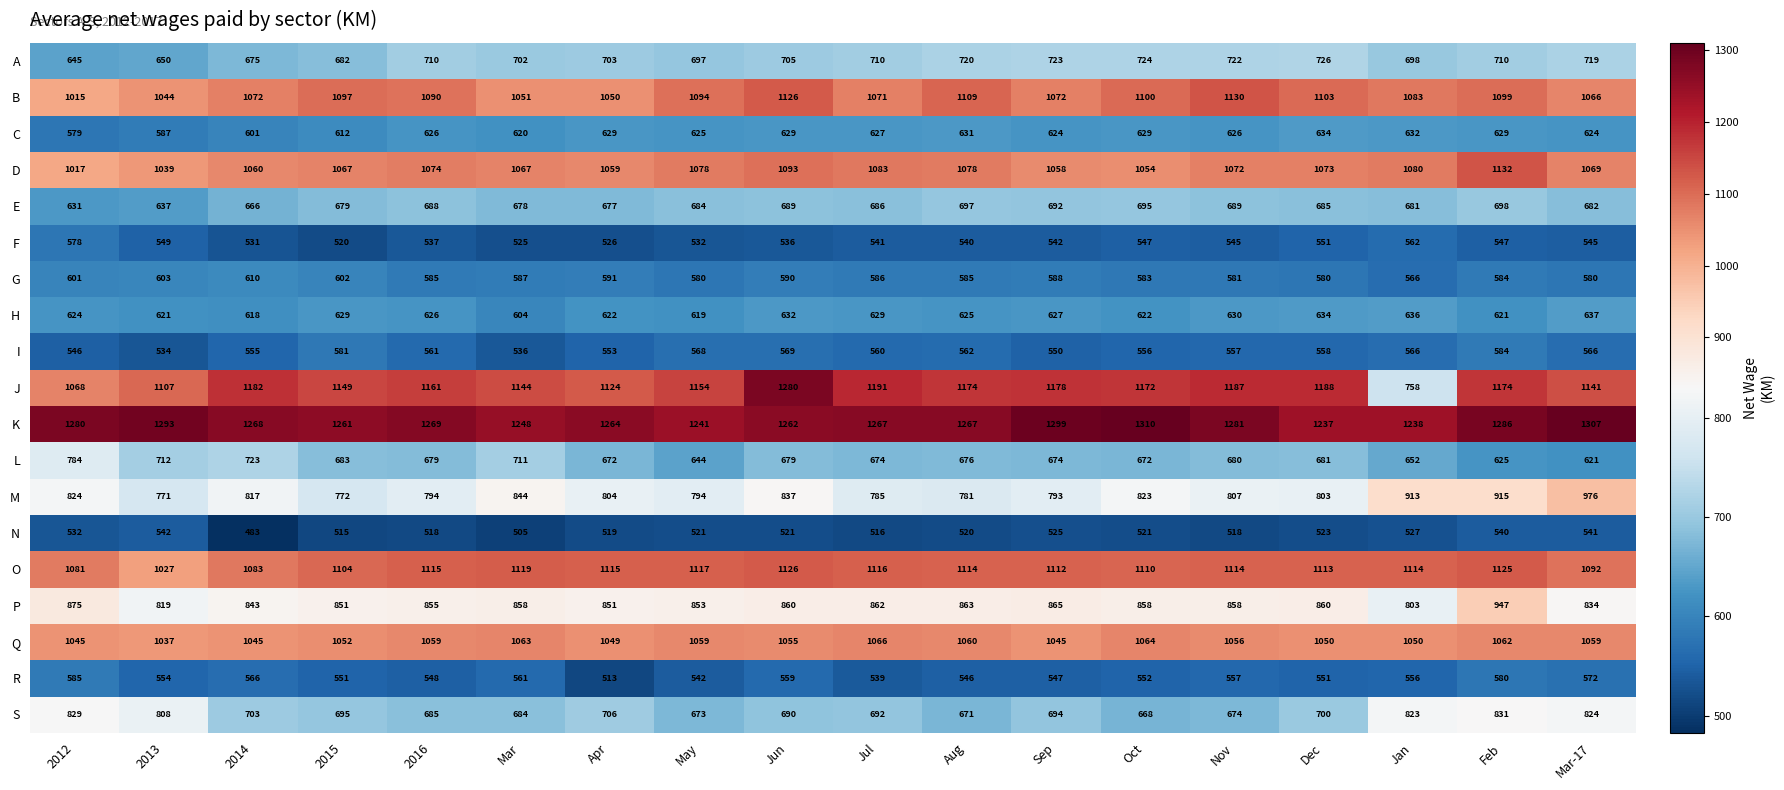

Which category has the highest value across all series?

Oct